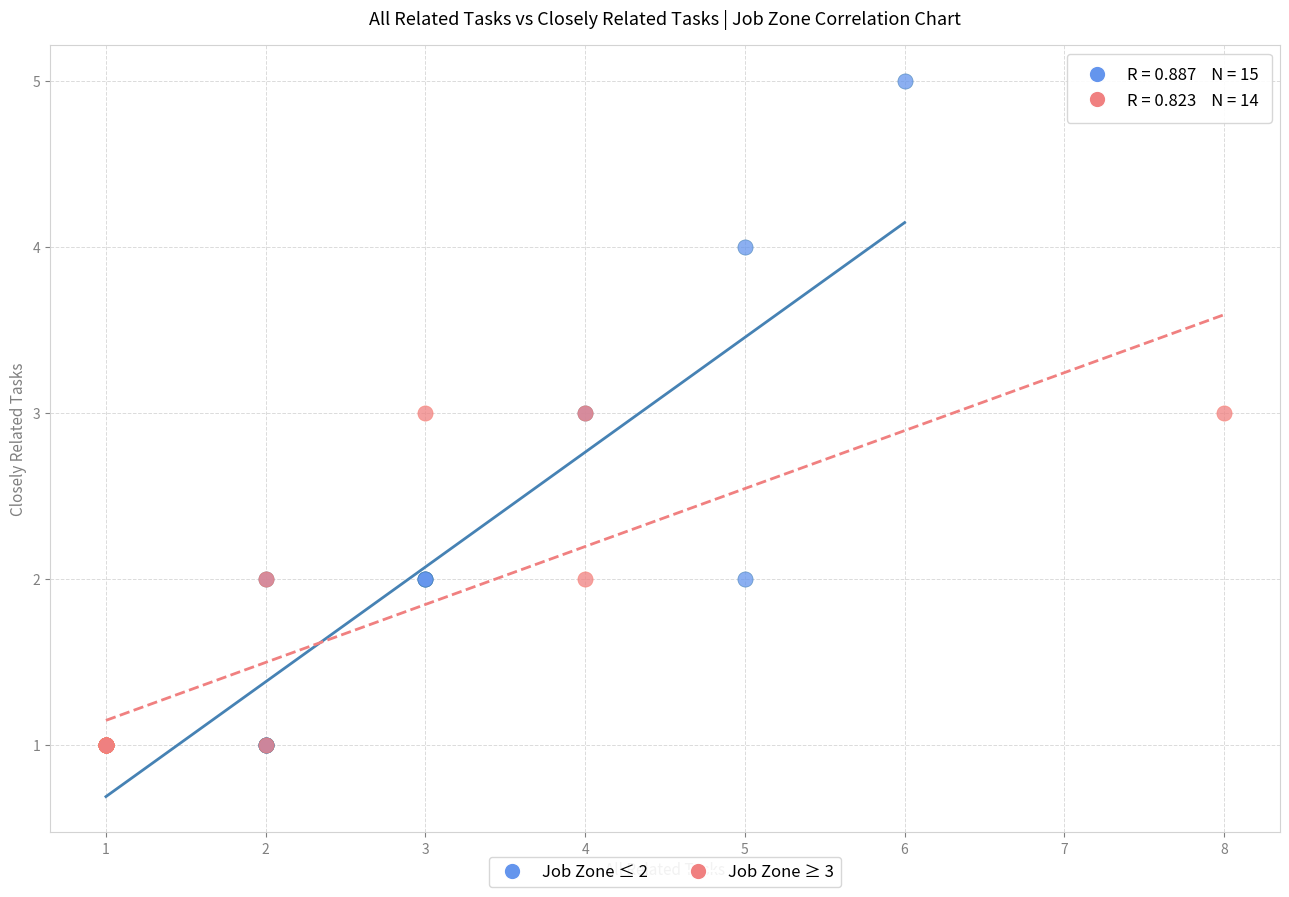

Which series contains the highest Y value?

Job Zone ≤ 2